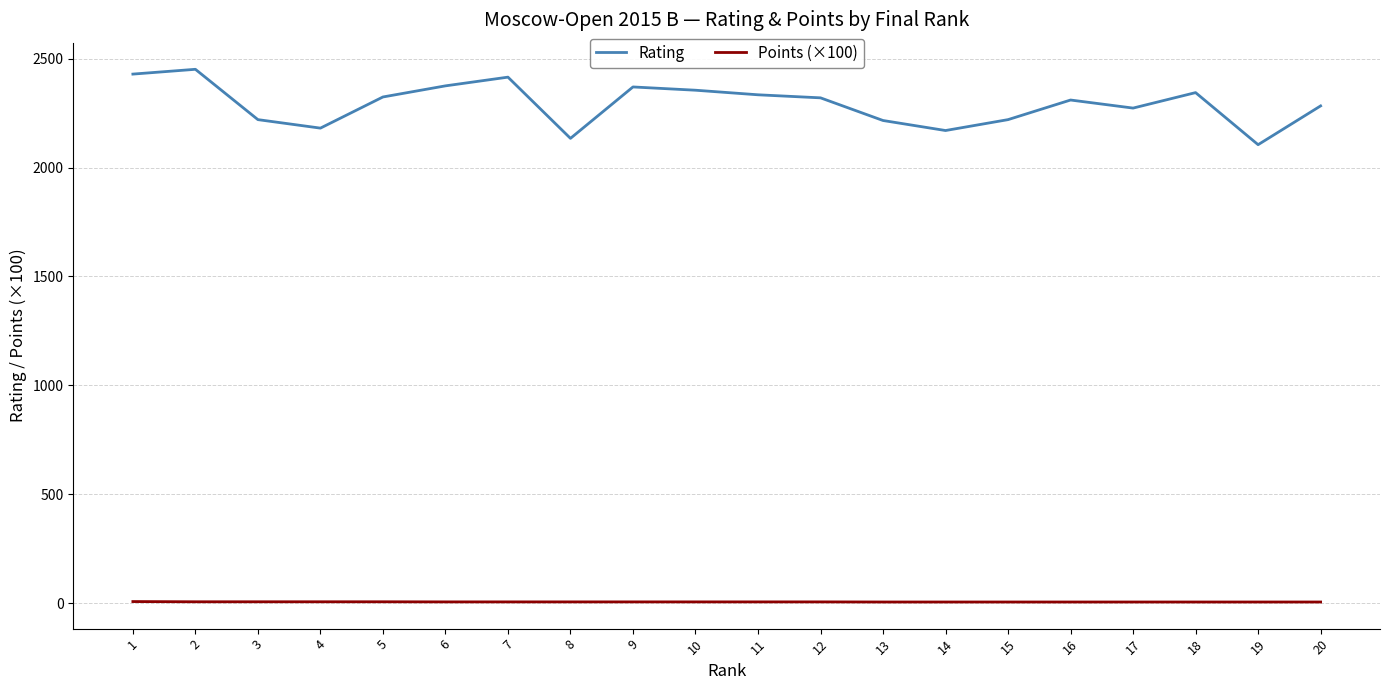

At which label does Rating reach its minimum?

19